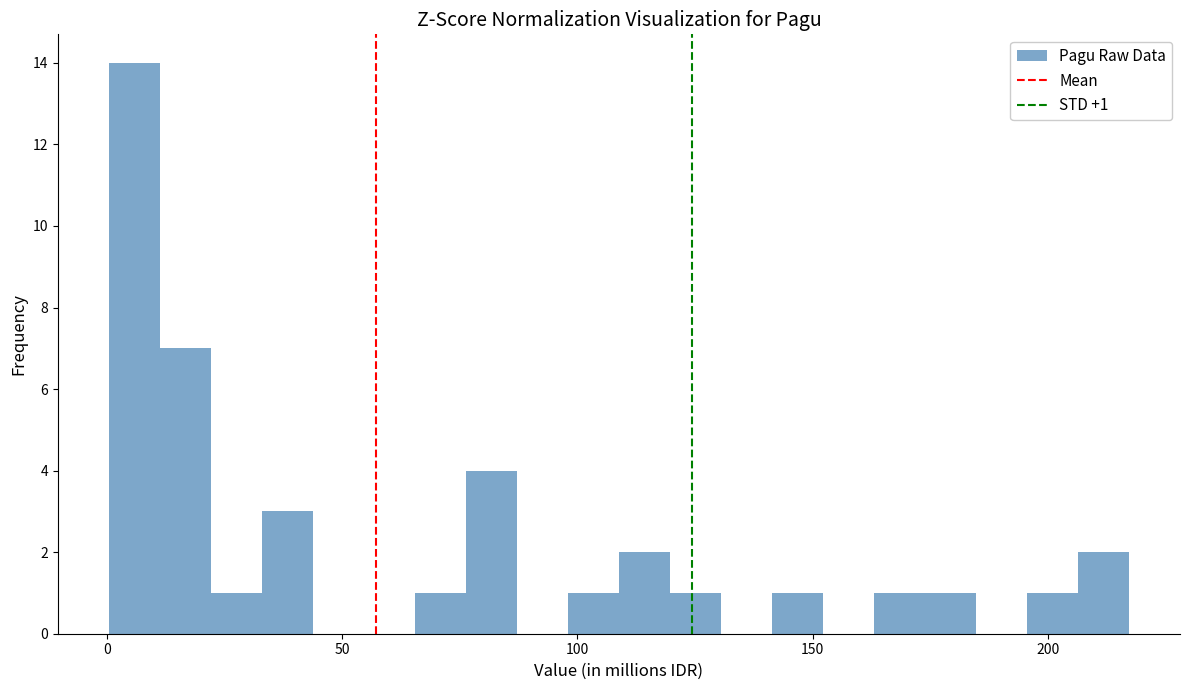

Around what value on the x-axis is the tallest bar? Give the approximate position of its centre, as read against the axis.

5